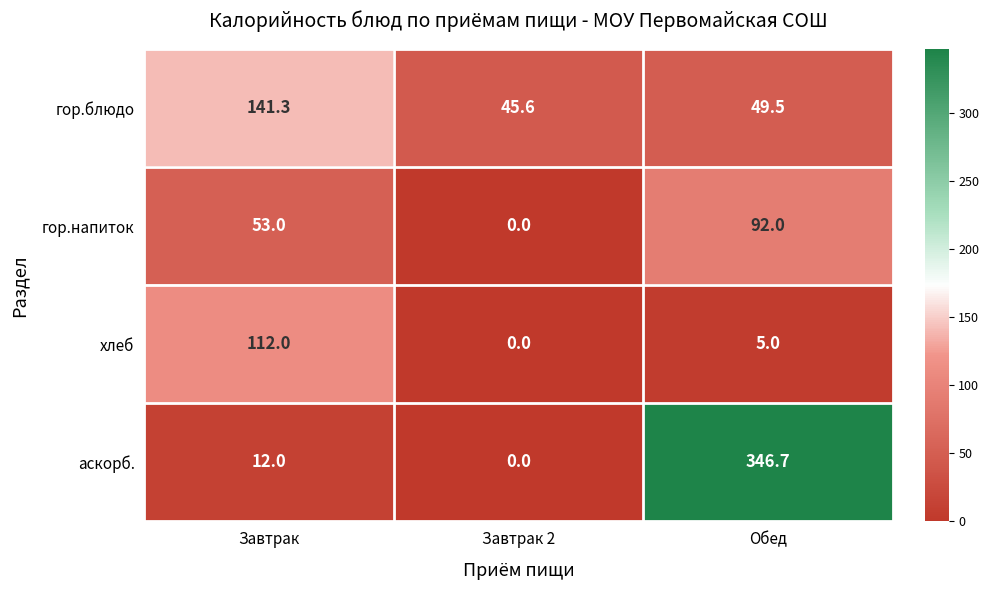

What is the total value across all series at Обед?

493.2